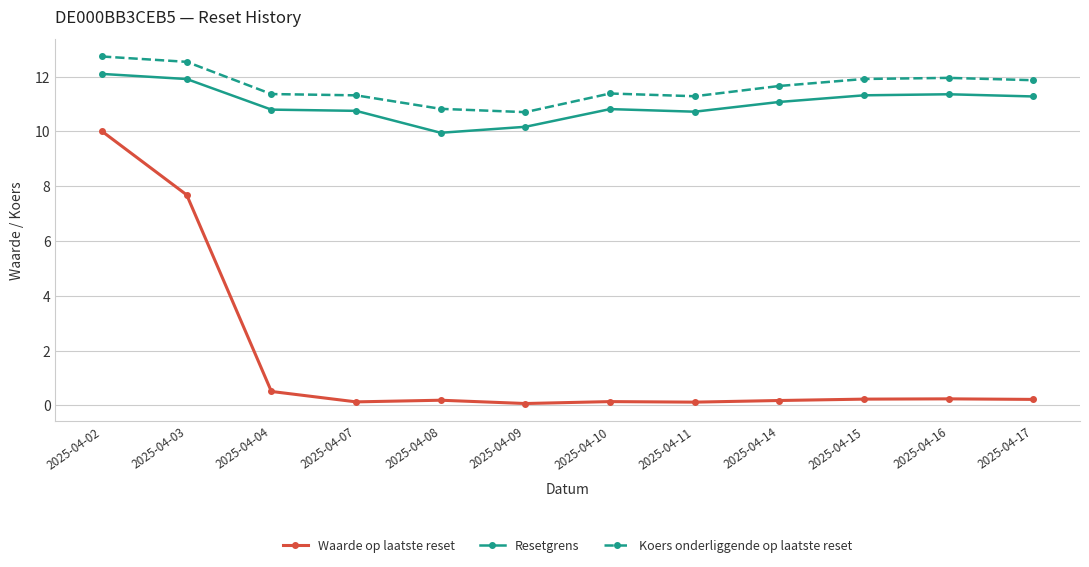

Does the chart display data point markers on the line(s)?

Yes